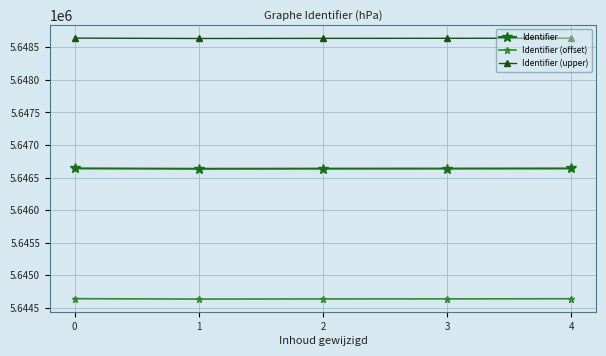

Does the chart have visible grid lines?

Yes